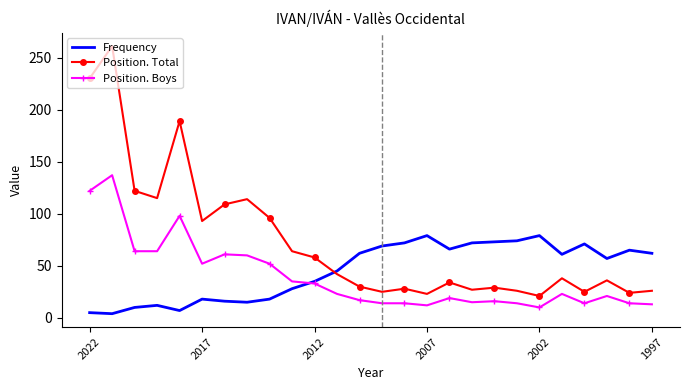

Which series ends up on top after the final intersection of Position. Total and Frequency?

Frequency